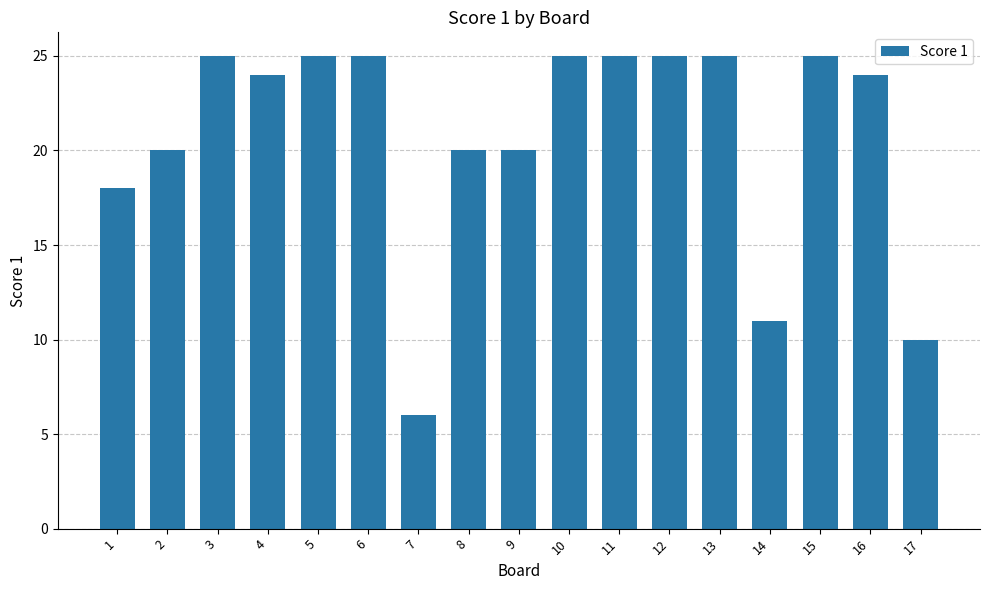

Reading left to right, transcribe all the data shown in this chart.

1=18	2=20	3=25	4=24	5=25	6=25	7=6	8=20	9=20	10=25	11=25	12=25	13=25	14=11	15=25	16=24	17=10